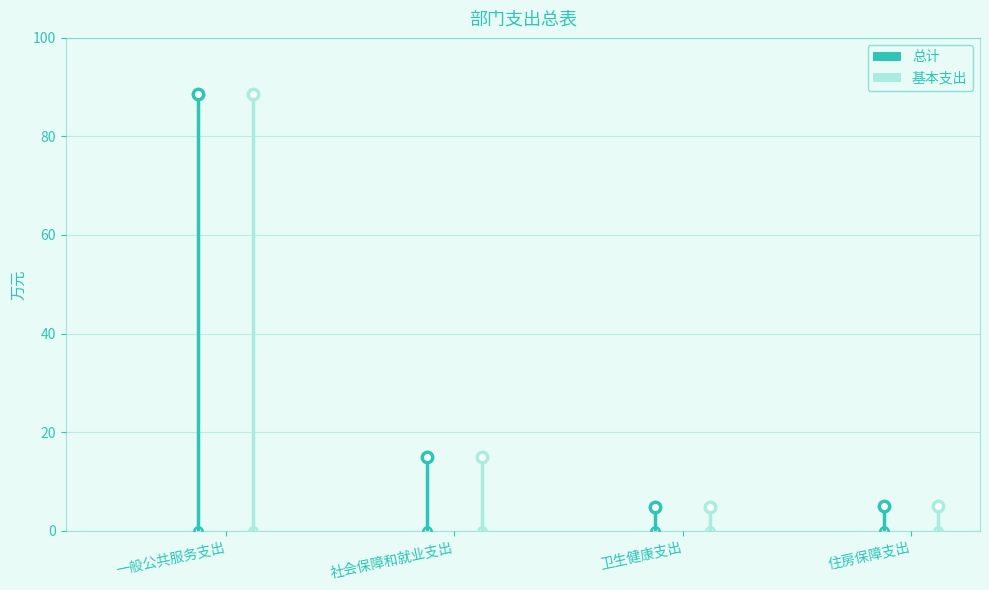

Rank the categories by 总计 value from lowest to highest.

卫生健康支出, 住房保障支出, 社会保障和就业支出, 一般公共服务支出